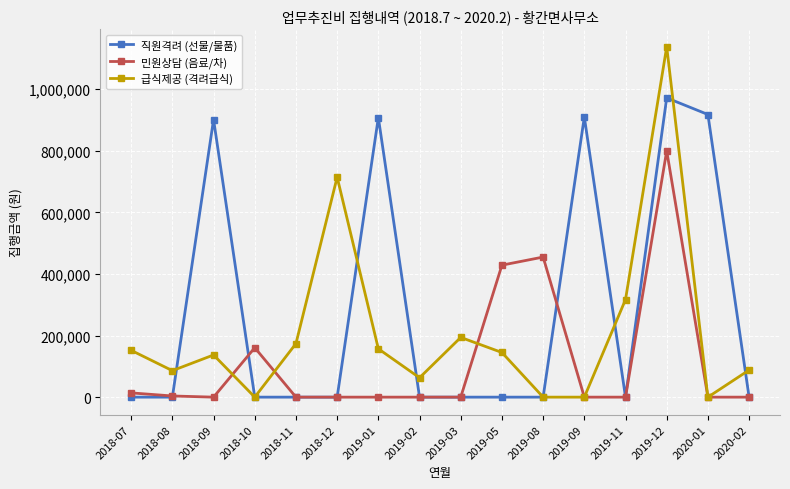

What is the label of the 3rd point from the right?

2019-12